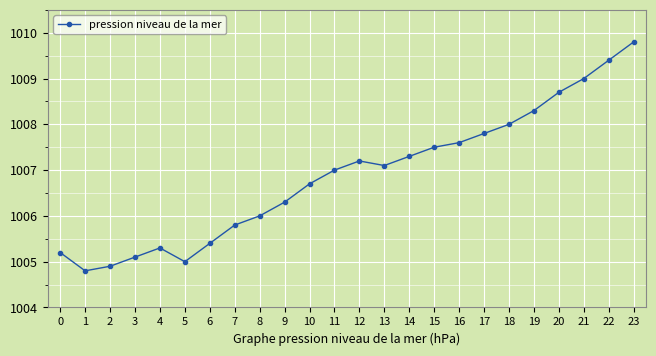

What is the value of the 10th point from the left?

1006.3